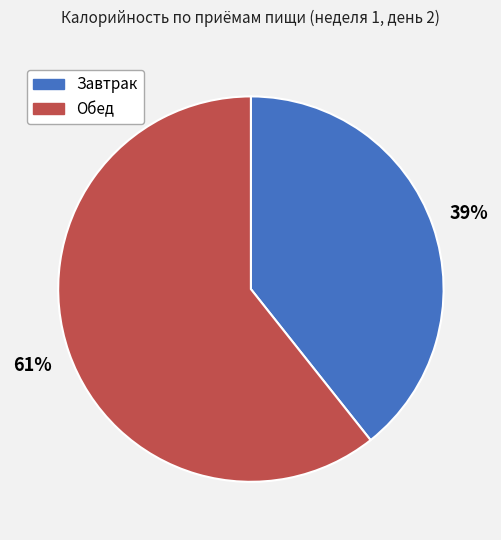

The Обед slice represents 71% of the pie. True or false?

False